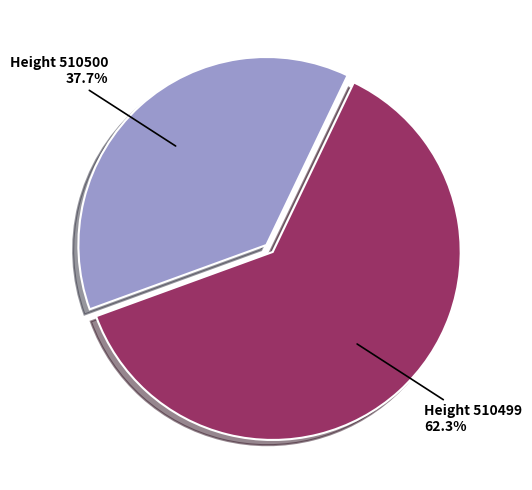

Does any single category account for the majority?

Yes